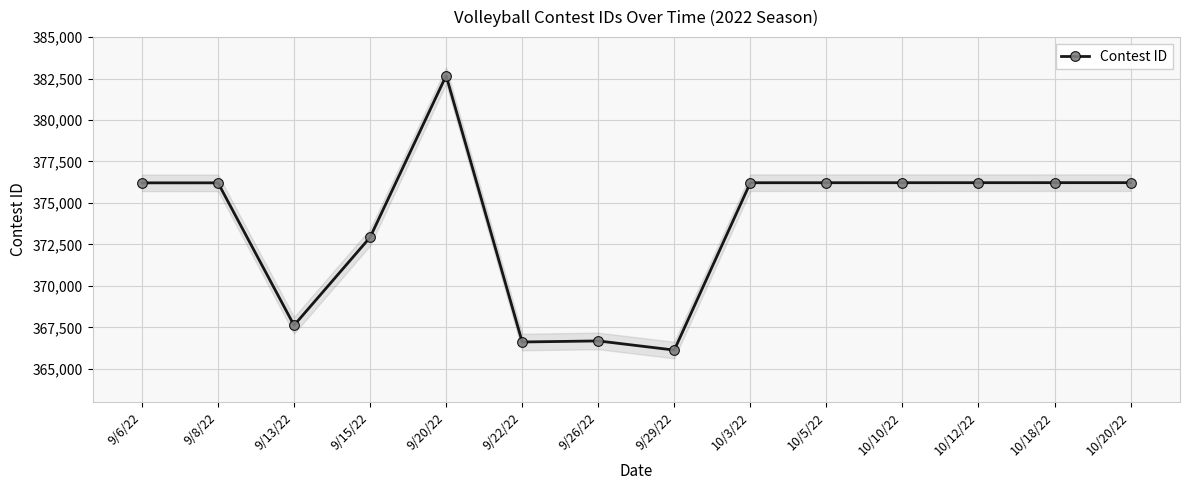

What is the change in value from 9/6/22 to 9/13/22?

-8591